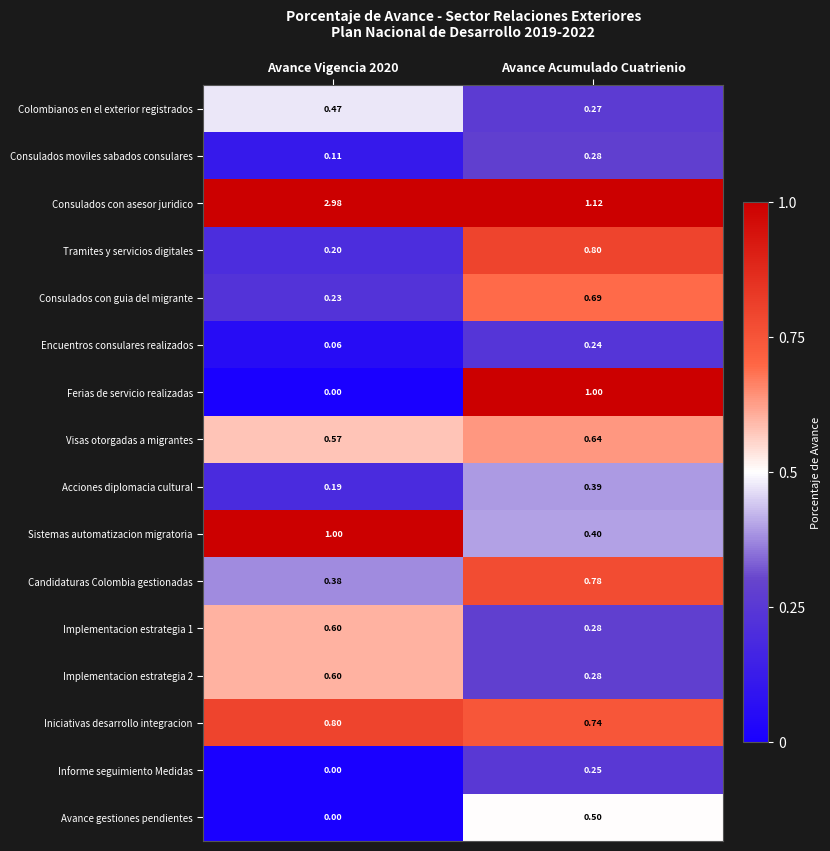

At which category is the sum across all series the highest?

Avance Acumulado Cuatrienio